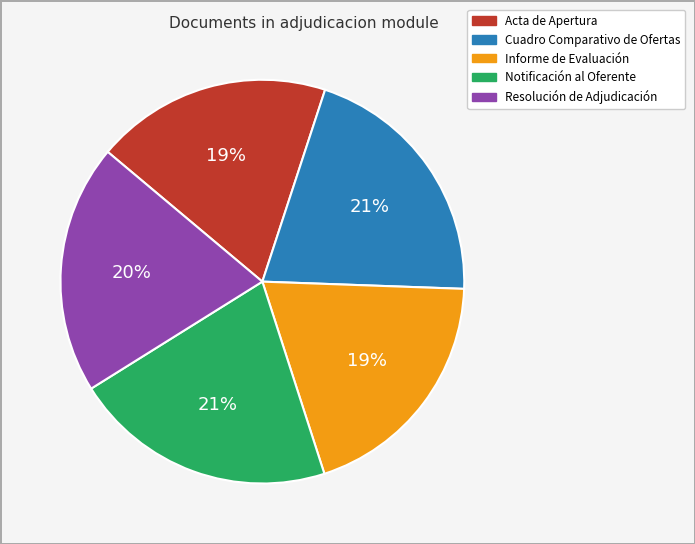

To the nearest percent, what is the combined percentage of Cuadro Comparativo de Ofertas and Informe de Evaluación?

40%